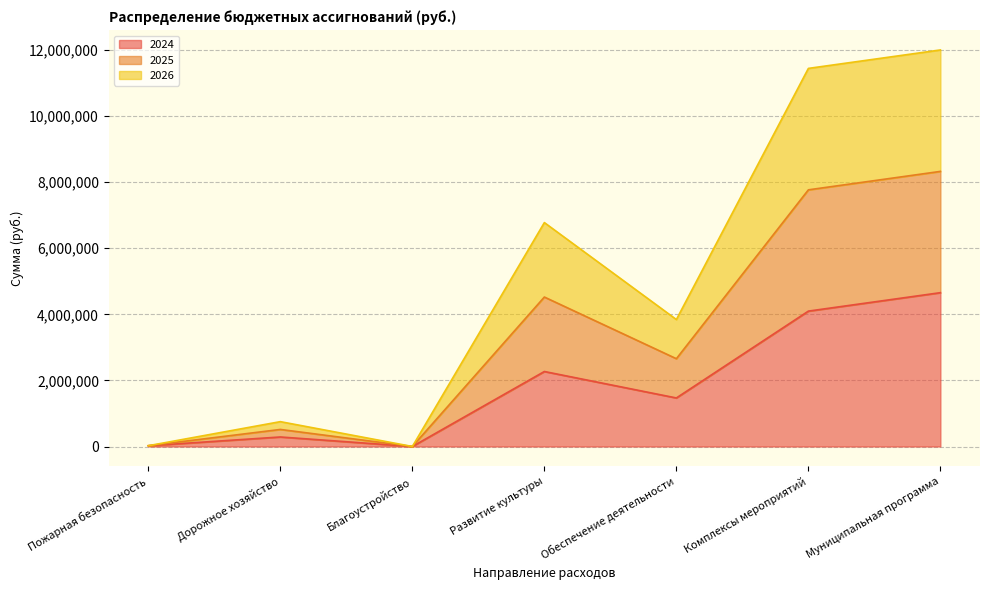

True or false: 2025 and 2024 intersect in this chart.

False